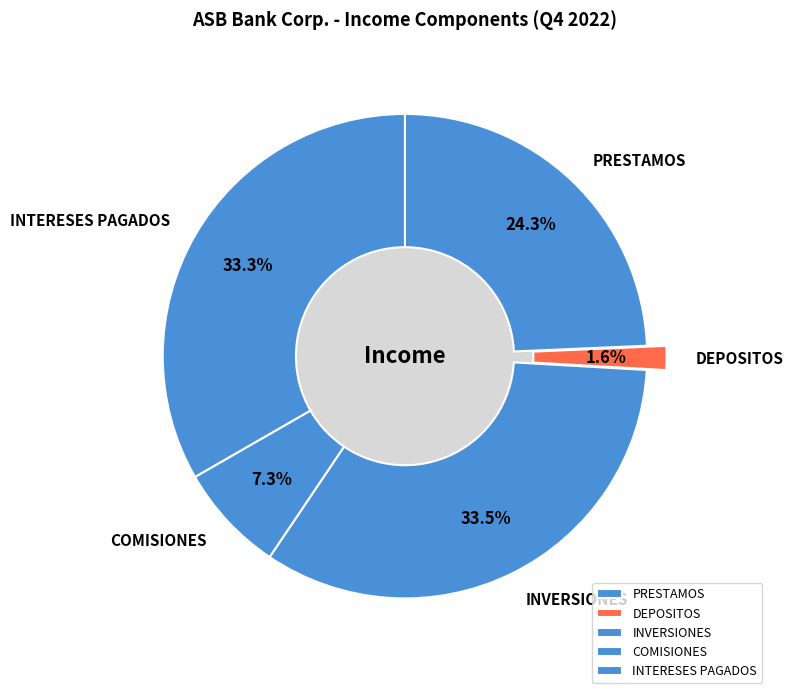

How many segments does this pie chart have?

4